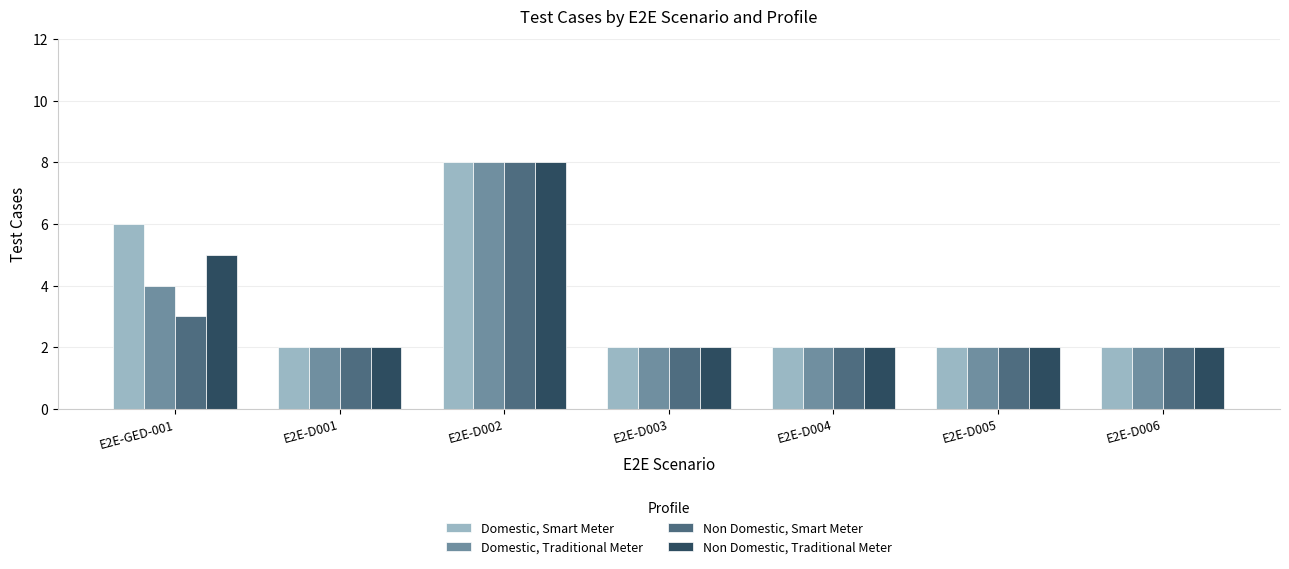

What is the total value across all series at E2E-GED-001?

18